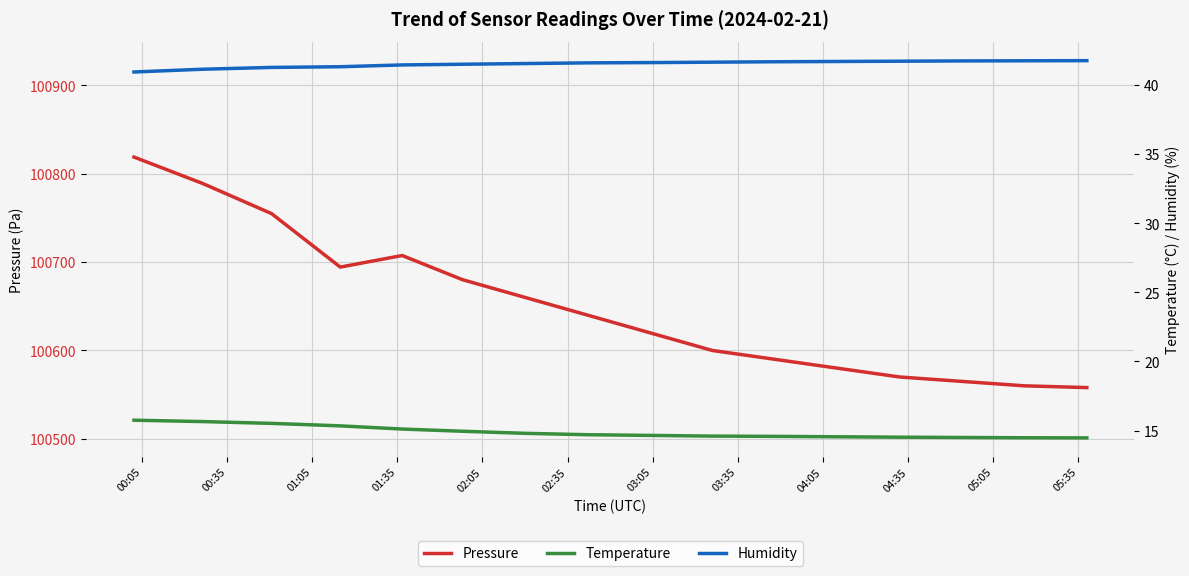

What is the lowest value of the Pressure series?

100558.0